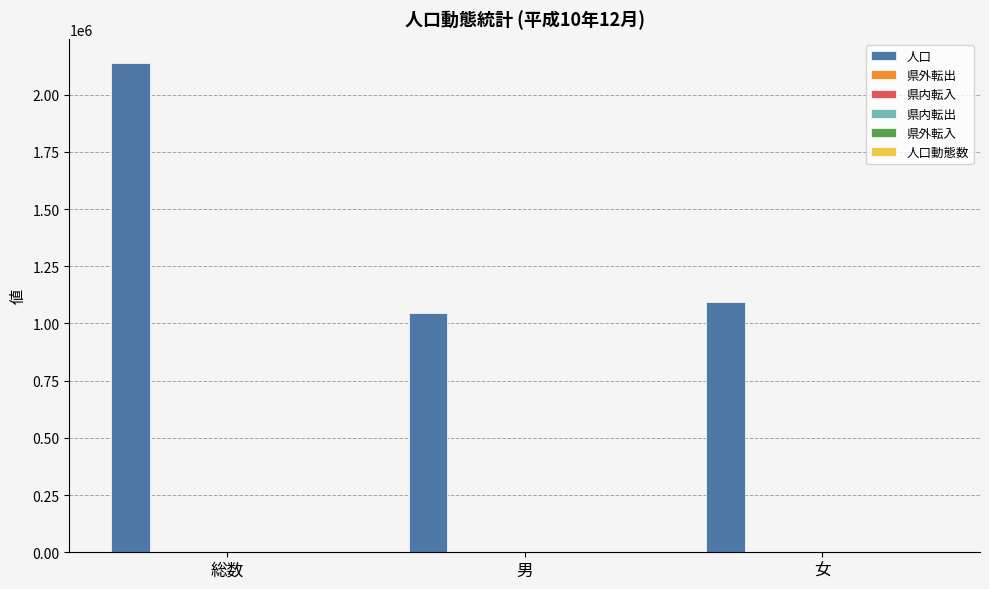

What is the greatest value displayed?

2137714